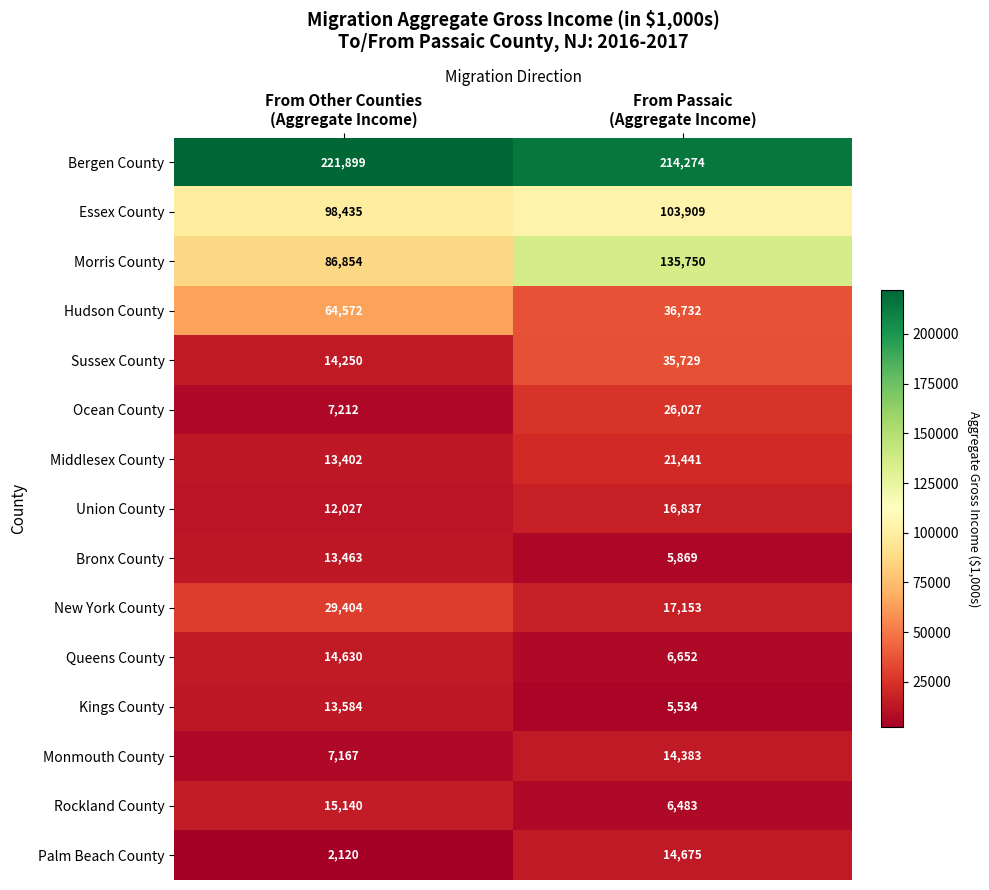

Which series changed the most between From Other Counties
(Aggregate Income) and From Passaic
(Aggregate Income)?

Morris County